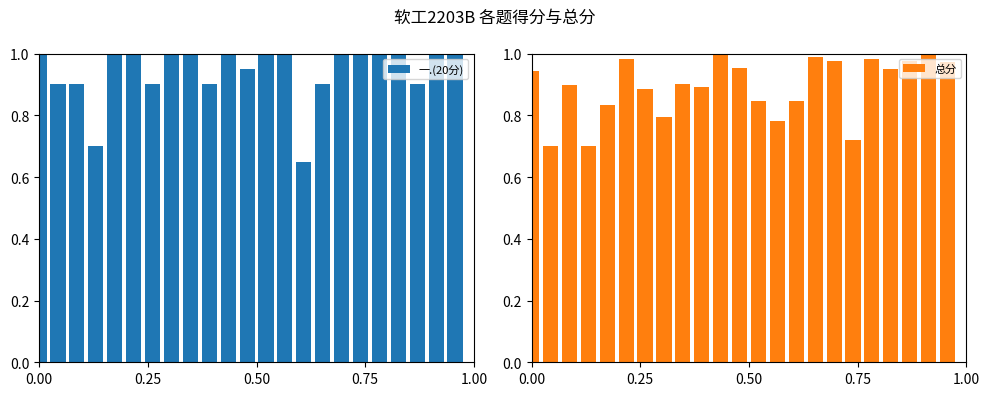

Count the number of data series in this chart.

2